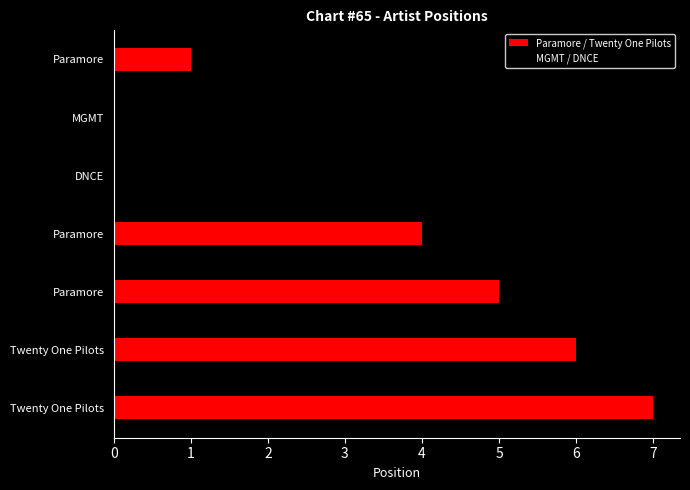

Which has a higher value, DNCE (#3) or Twenty One Pilots (#7)?

Twenty One Pilots (#7)